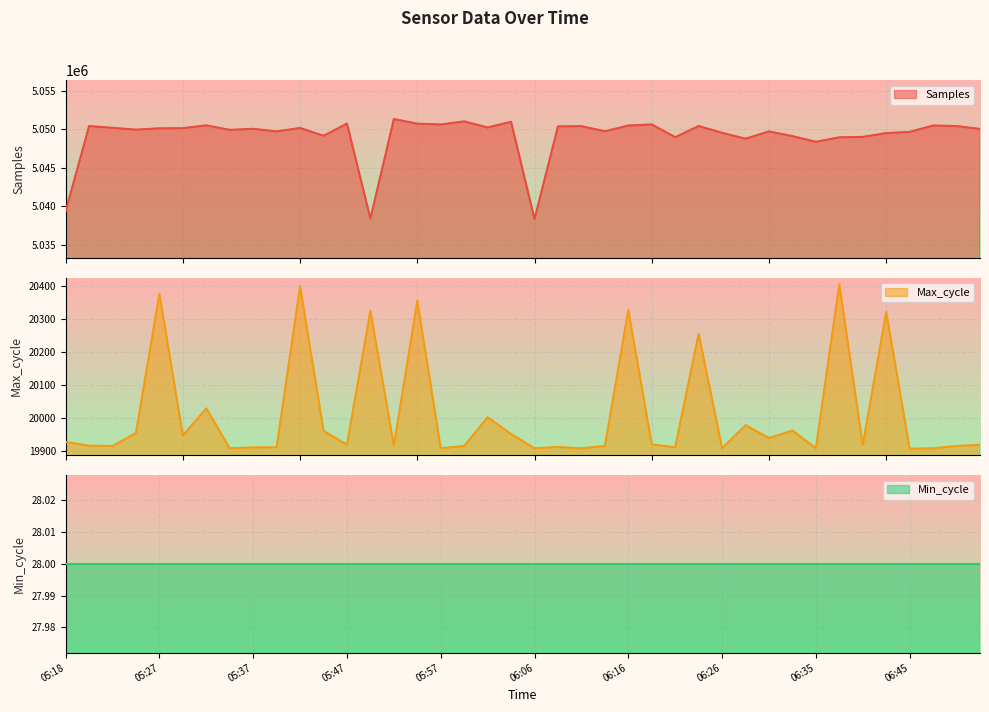

What is the difference between the second highest and second lowest values in the Max_cycle series?

492